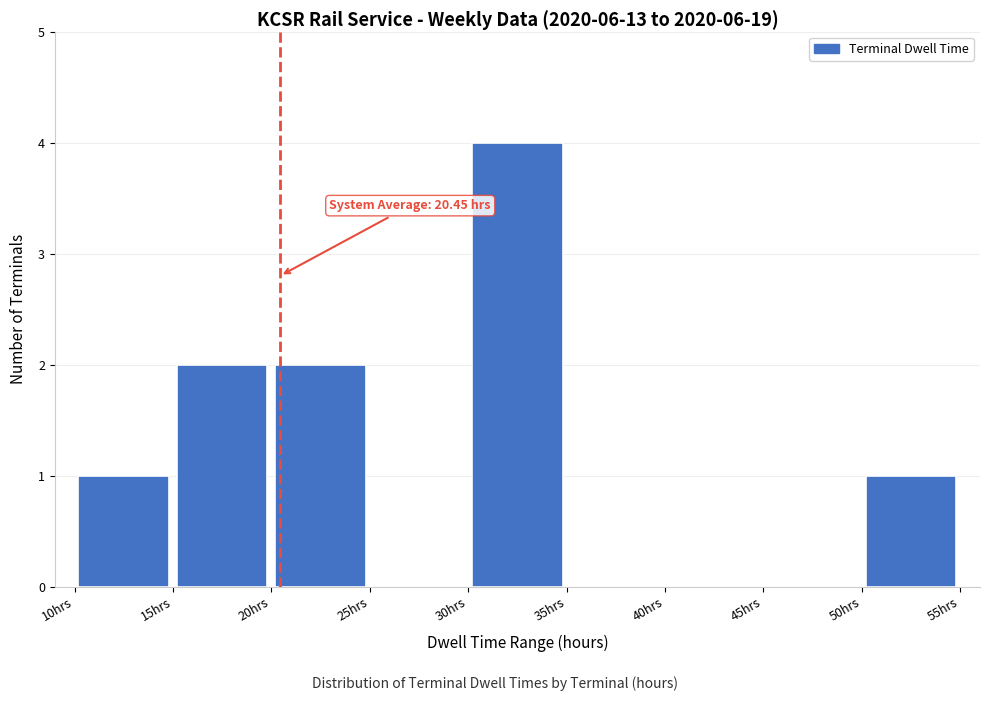

Which range on the x-axis has the tallest bar?

30 to 35